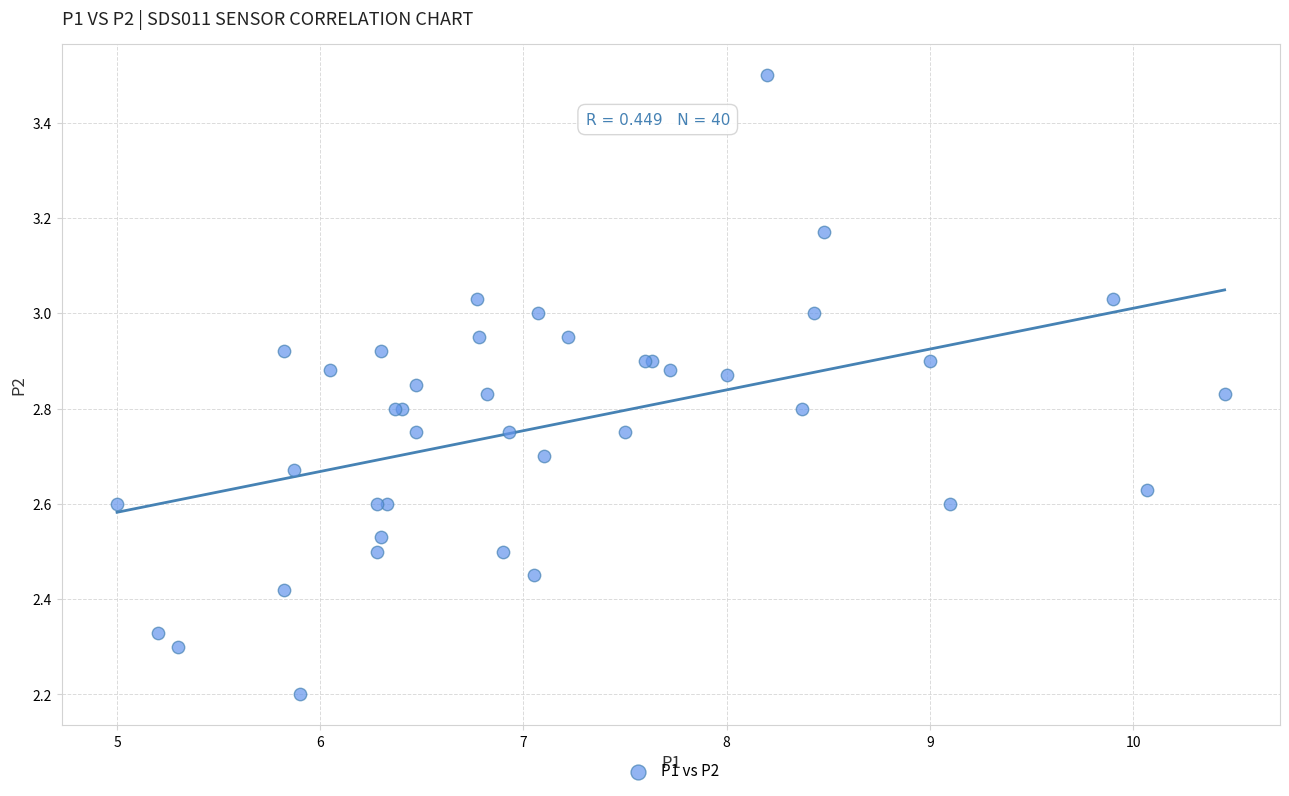

What Y value in the scatter plot is closest to 2?

2.2